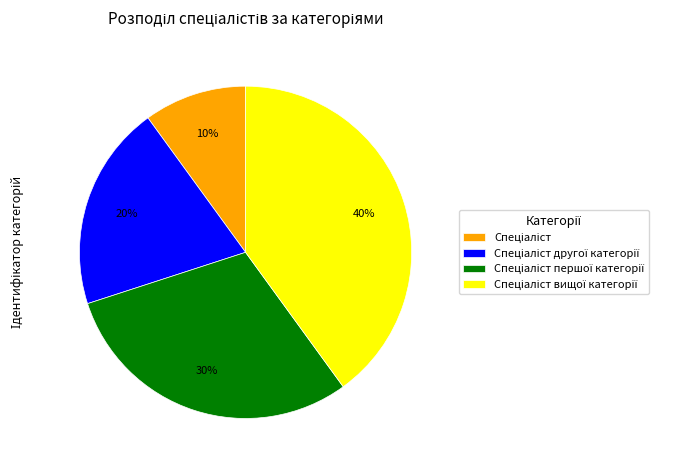

Is there a majority slice in this chart?

No